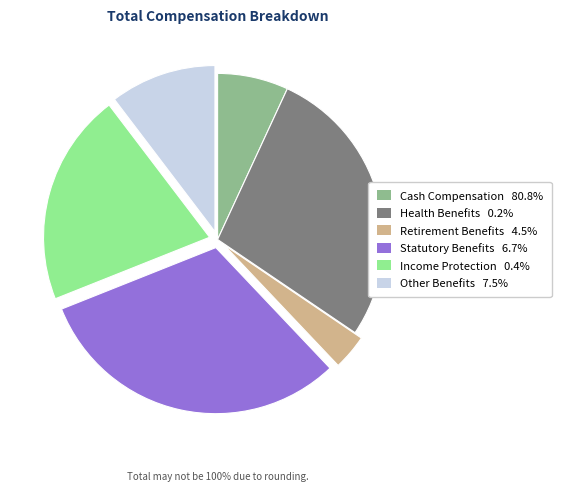

Does any single category account for the majority?

No